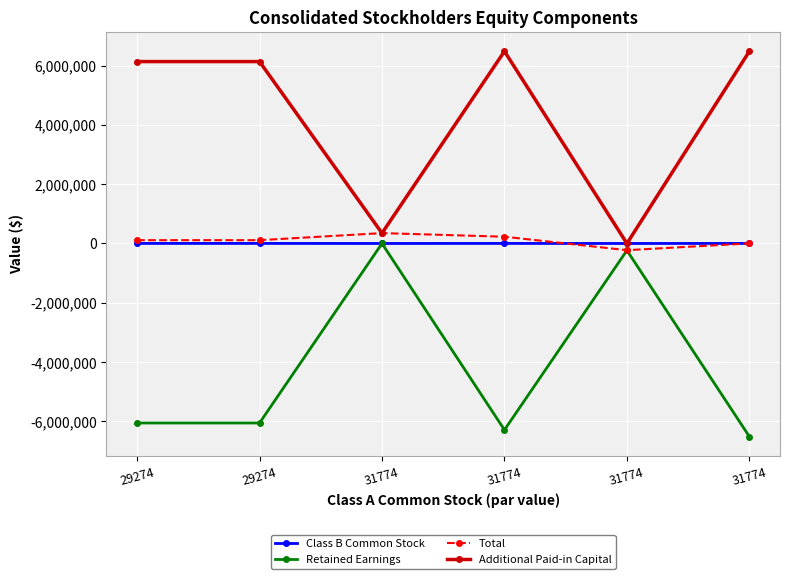

Where is Additional Paid-in Capital nearest to the value 3241035?

29274